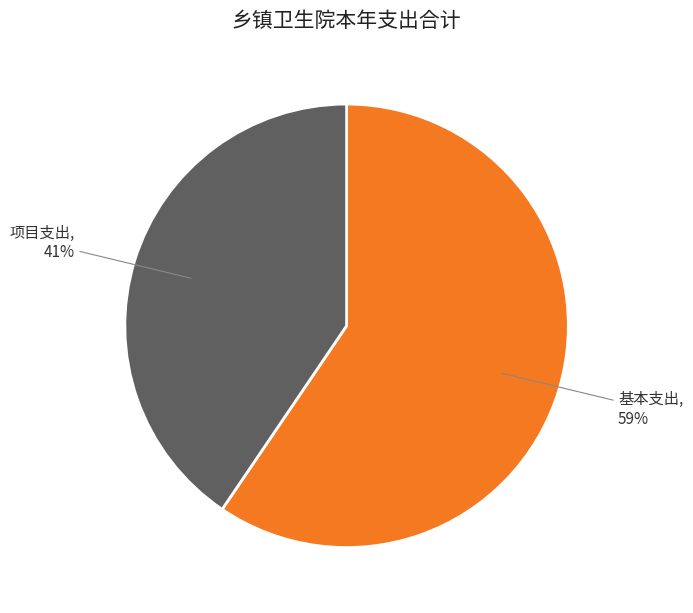

Is there any slice that represents more than half of the pie?

Yes